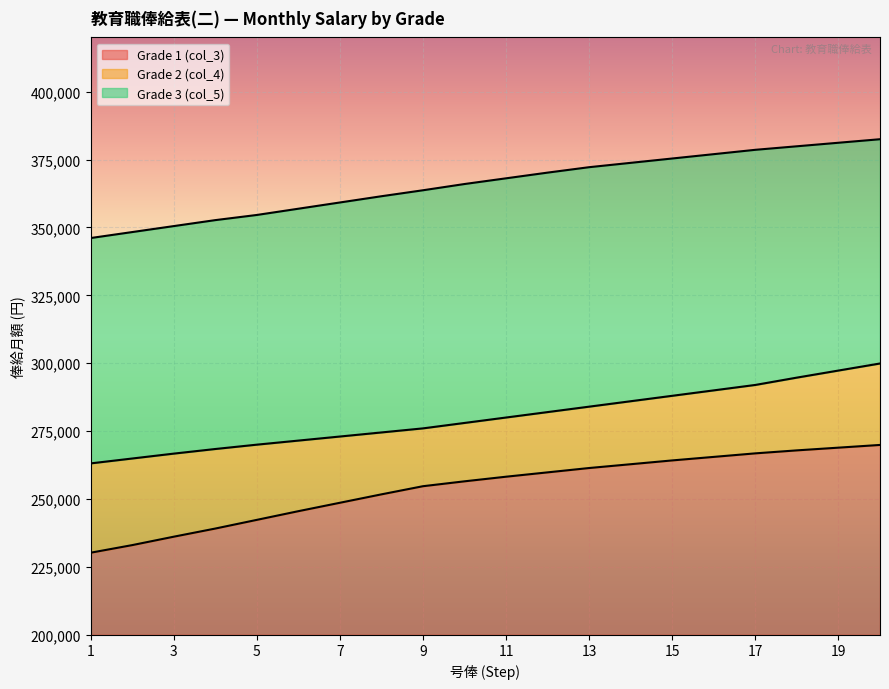

True or false: Grade 1 (col_3) and Grade 2 (col_4) intersect in this chart.

False